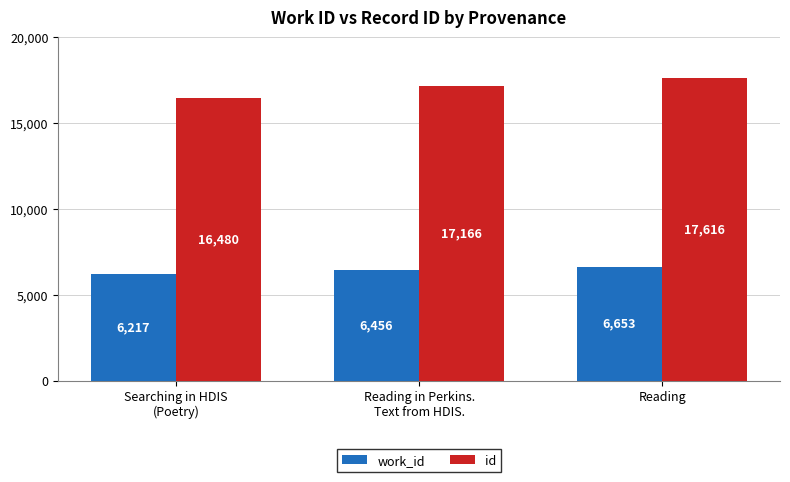

How many values in the work_id series are below 6456?

1